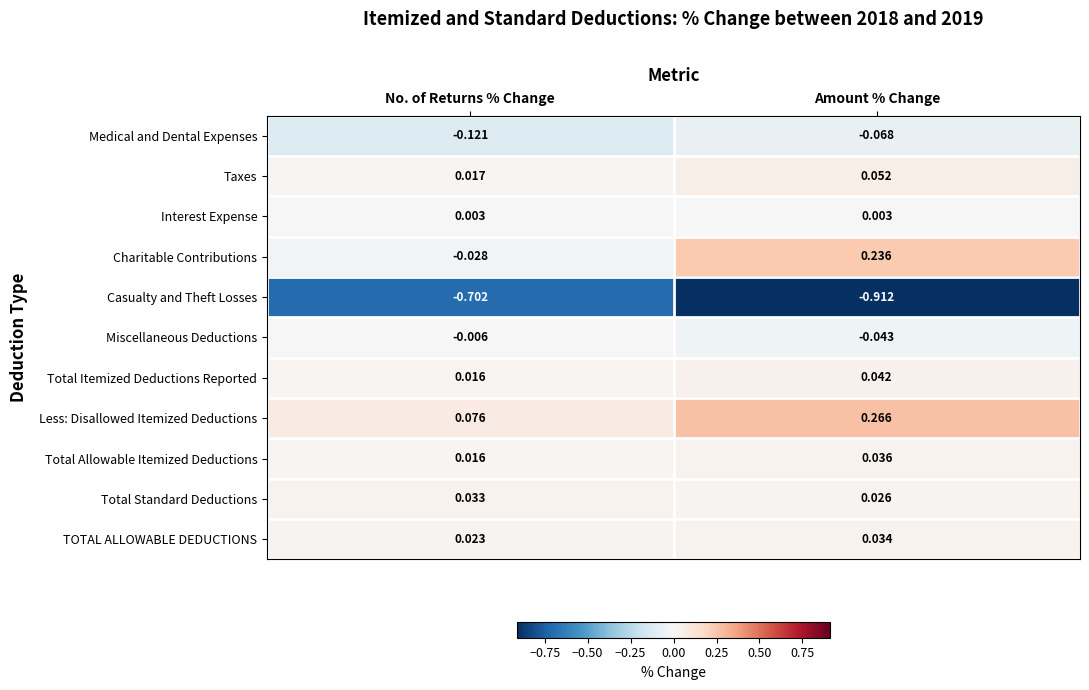

Where is Total Standard Deductions nearest to the value 0?

Amount % Change